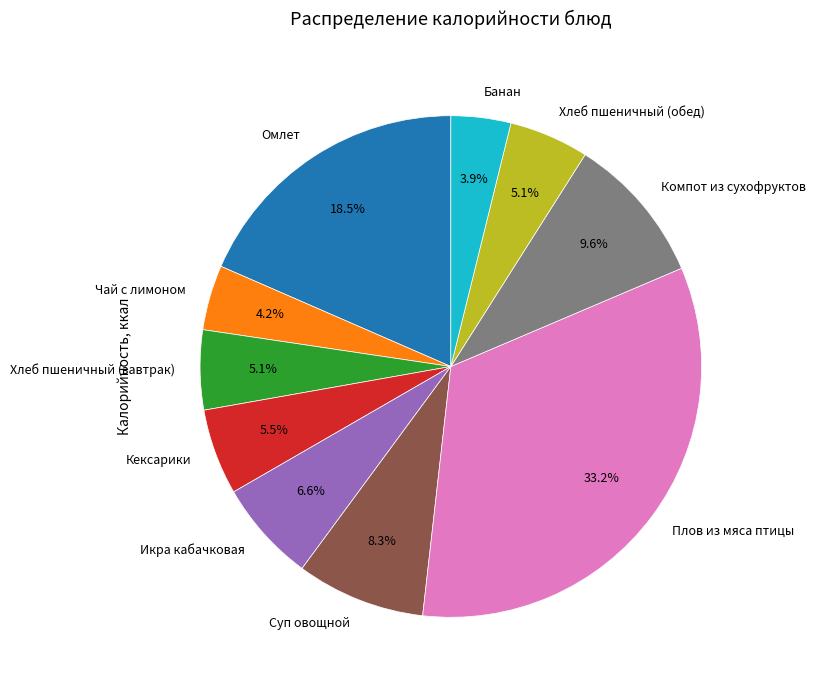

Which slice is the largest?

Плов из мяса птицы